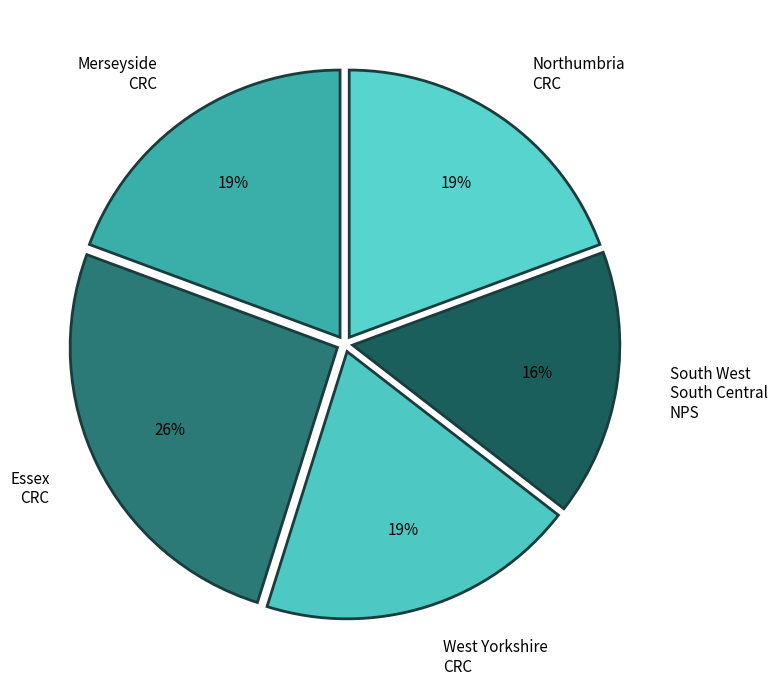

Do Merseyside CRC and West Yorkshire CRC together represent more than half of the pie?

No